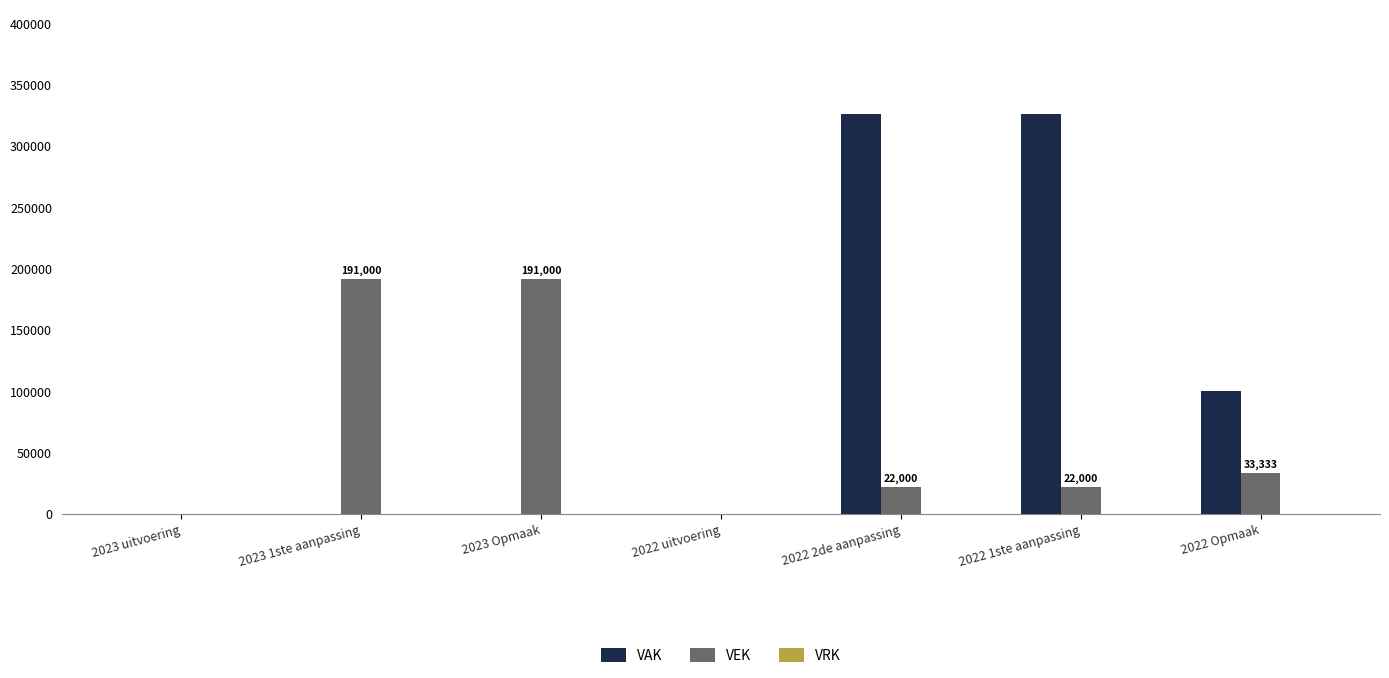

What is the sum of the VEK values at 2022 uitvoering and 2022 2de aanpassing?

22000